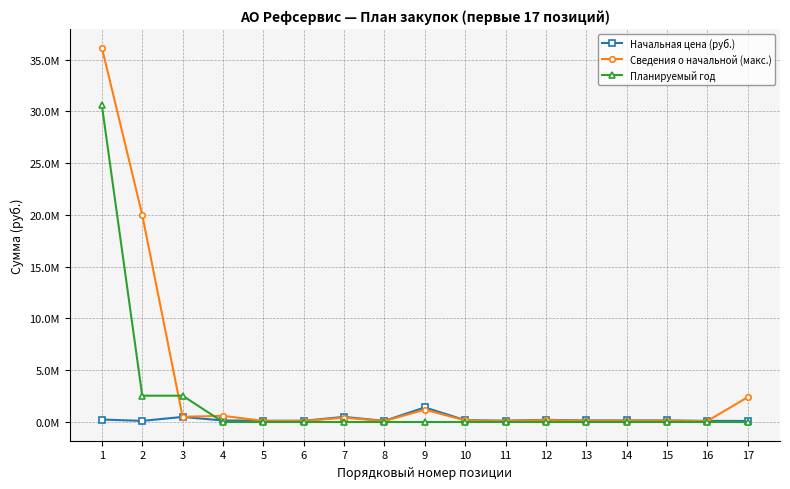

What is the sum of all Сведения о начальной (макс.) values?

62476895